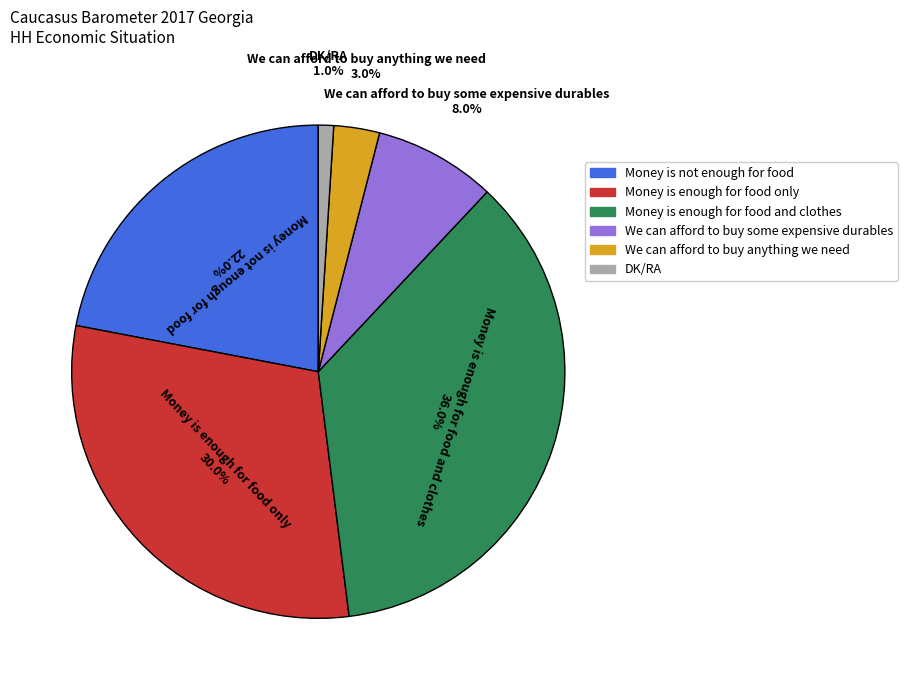

Is it true that Money is enough for food only is 38% of the pie?

False